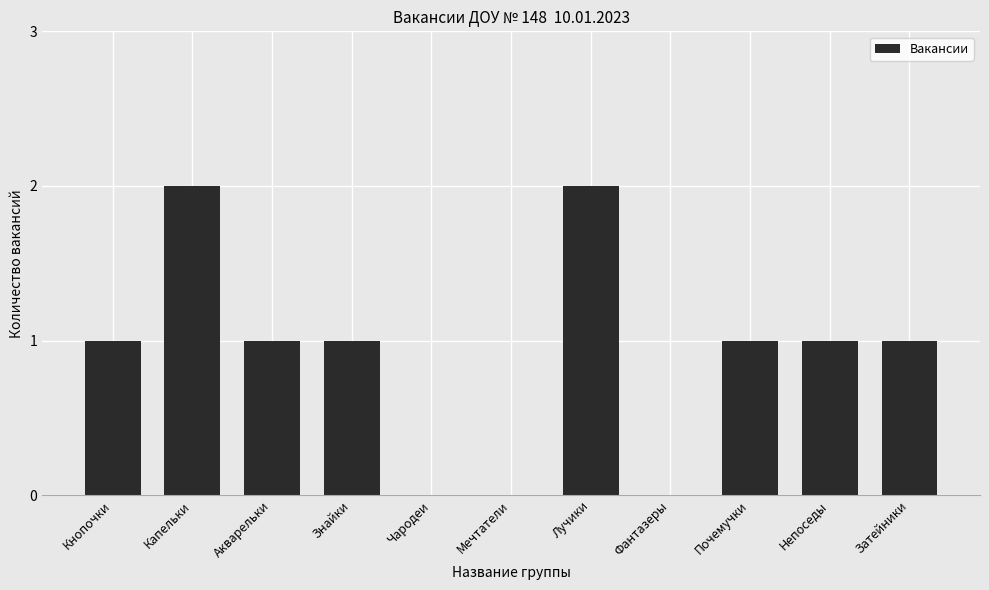

Is it true that the value at Акварельки is 1?

True